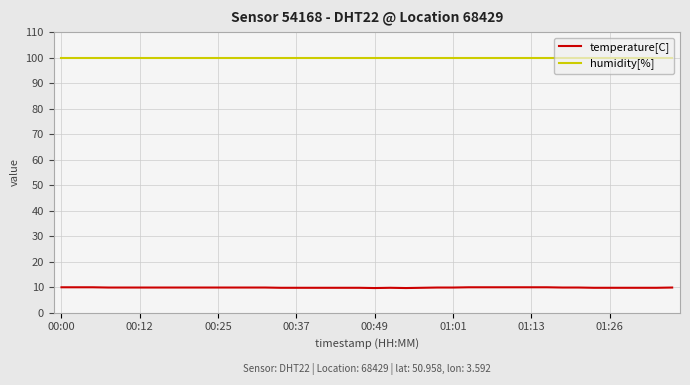

True or false: temperature[C] and humidity[%] intersect in this chart.

False